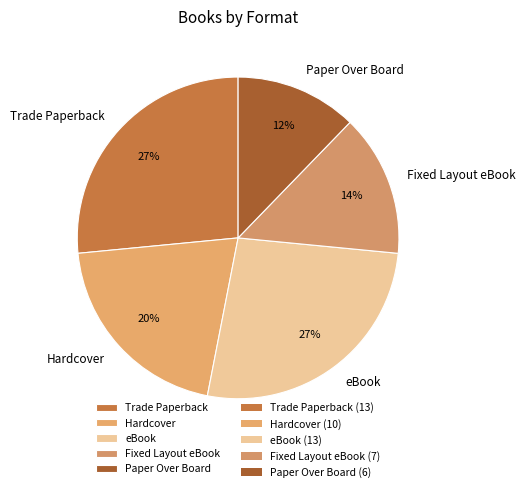

Does any single category account for the majority?

No